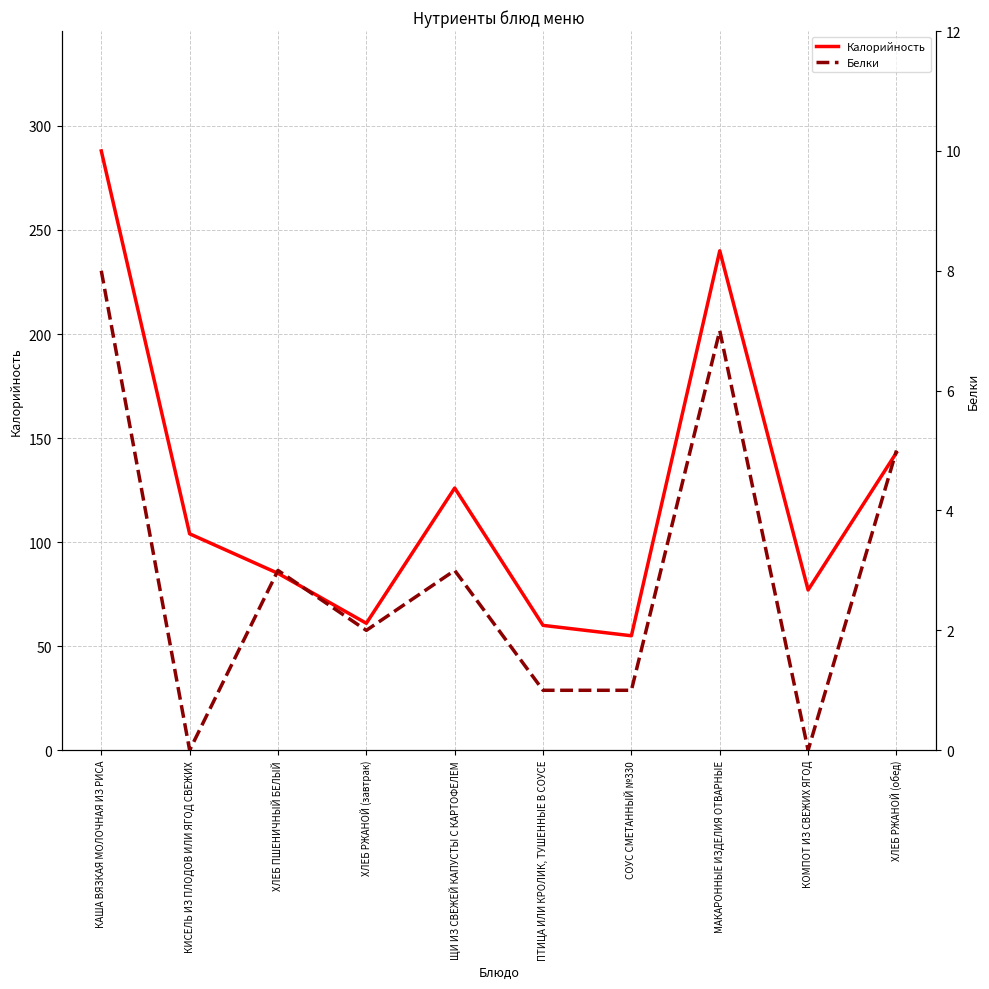

Which label corresponds to the smallest value in the chart?

КИСЕЛЬ ИЗ ПЛОДОВ ИЛИ ЯГОД СВЕЖИХ